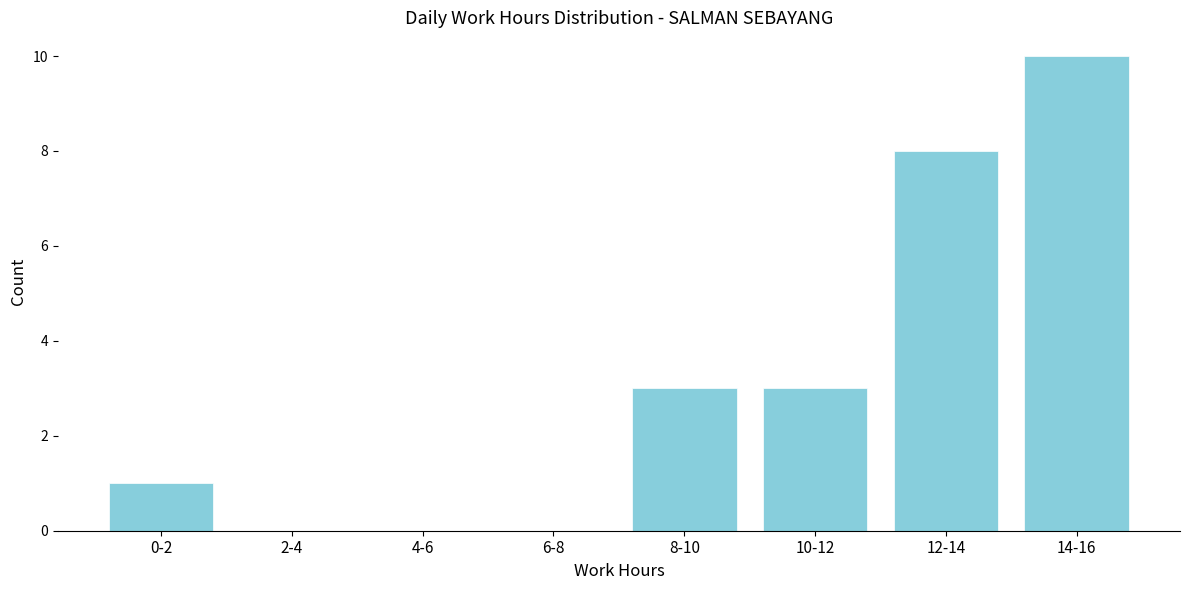

Reading left to right, what are all the values shown in this chart?

0-2=1	2-4=0	4-6=0	6-8=0	8-10=3	10-12=3	12-14=8	14-16=10